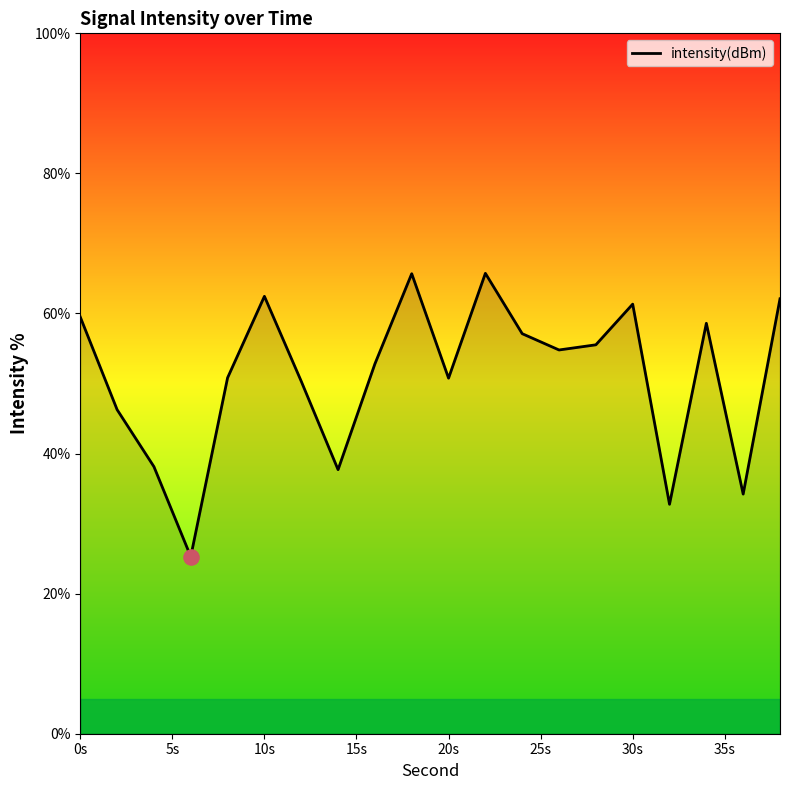

What is the difference between the maximum and minimum values?

40.4